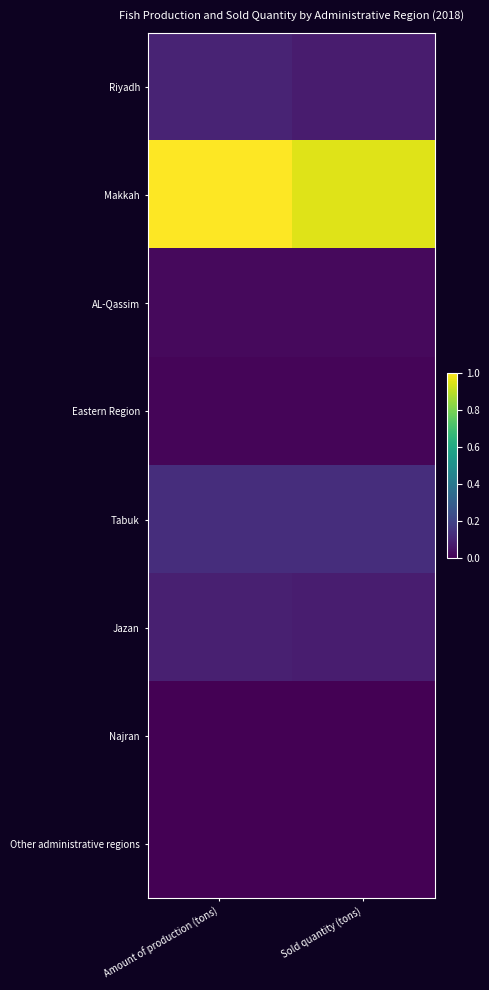

What is the total value across all series at Sold quantity (tons)?

1.3